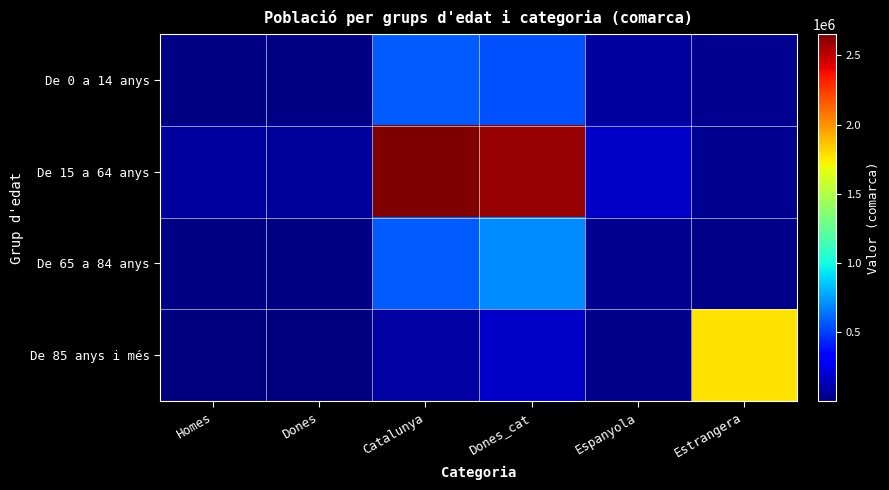

Reading left to right, extract all data points from this chart.

De 0 a 14 anys: Homes=16237	Dones=15287	Catalunya=575181	Dones_cat=541729	Espanyola=83551	Estrangera=50212
De 15 a 64 anys: Homes=75856	Dones=68236	Catalunya=2654179	Dones_cat=2601710	Espanyola=170457	Estrangera=45019
De 65 a 84 anys: Homes=14901	Dones=17902	Catalunya=572244	Dones_cat=700459	Espanyola=45019	Estrangera=24910
De 85 anys i més: Homes=2386	Dones=4671	Catalunya=85619	Dones_cat=170842	Espanyola=24910	Estrangera=1774487